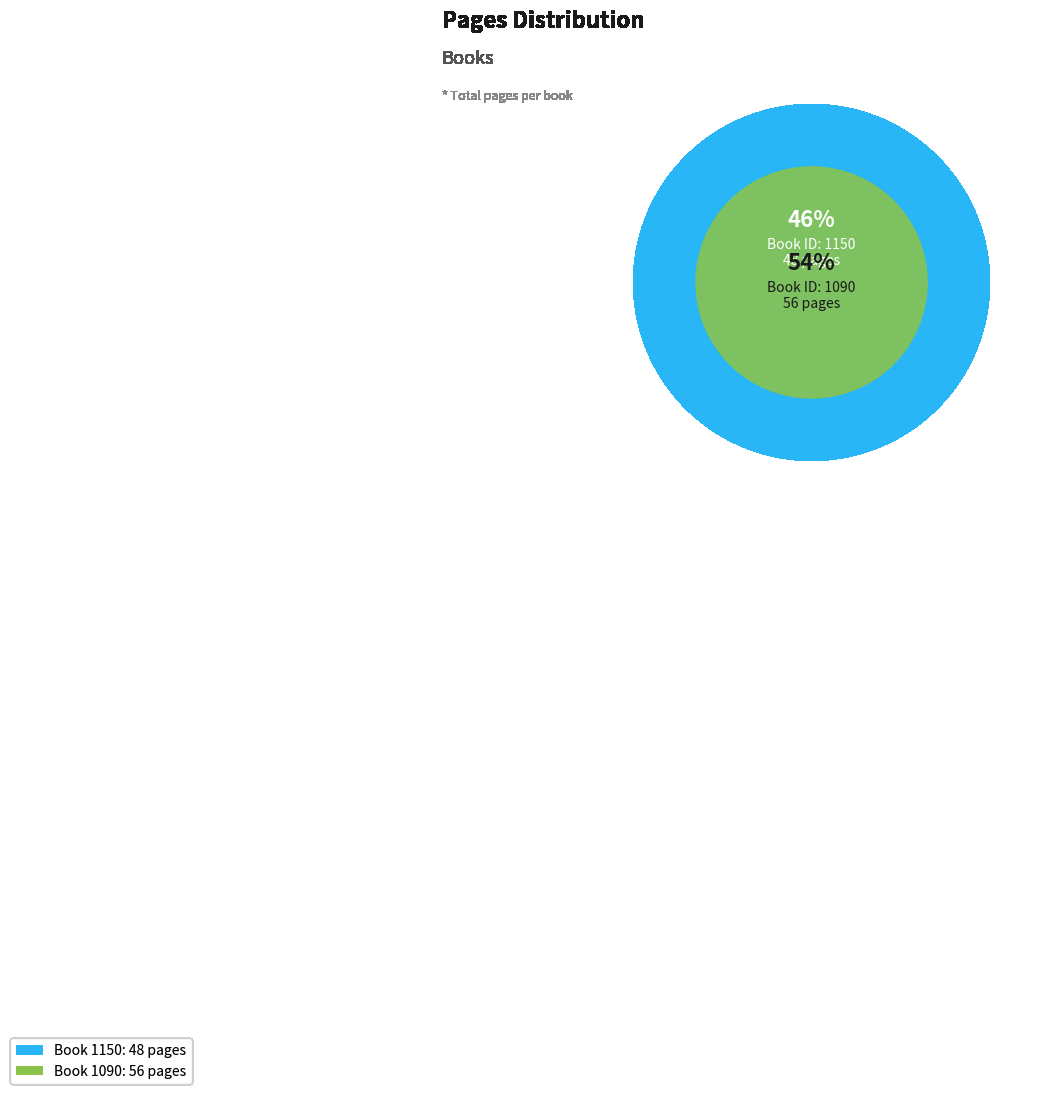

To the nearest percent, what is the difference between the largest and smallest slice percentages?

8%